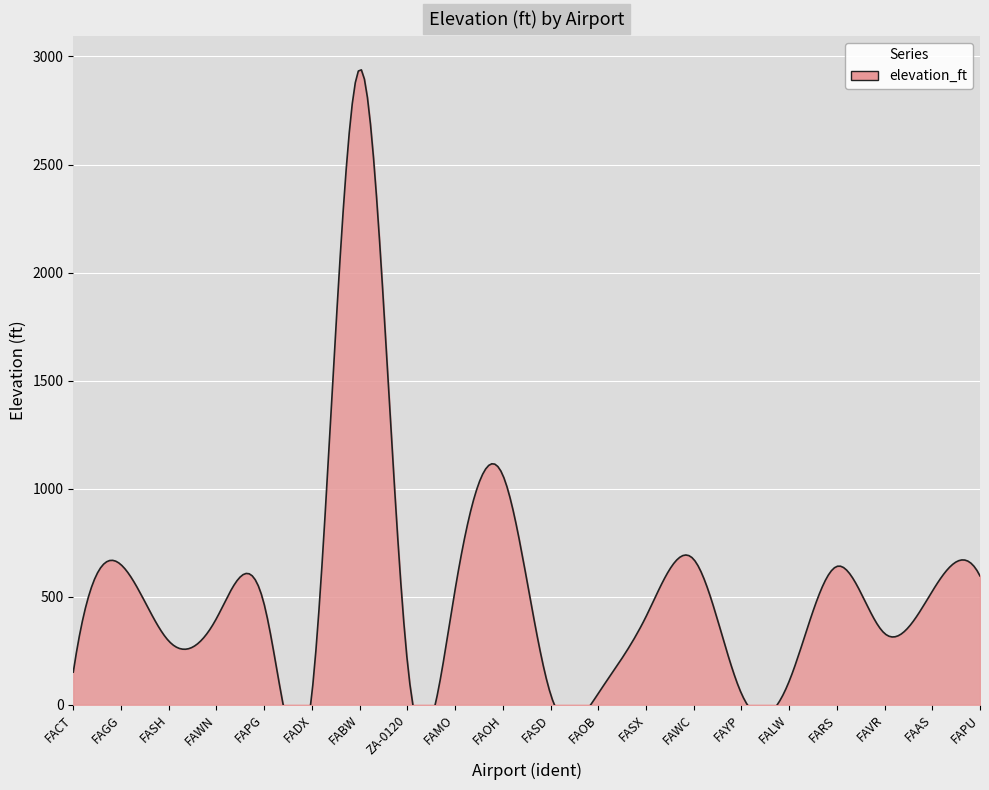

Reading right to left, what are all the values shown in this chart?

596	525	330	640	108	52	673	407	52	50	1063	531	200	2941	50	465	399	295	648	151